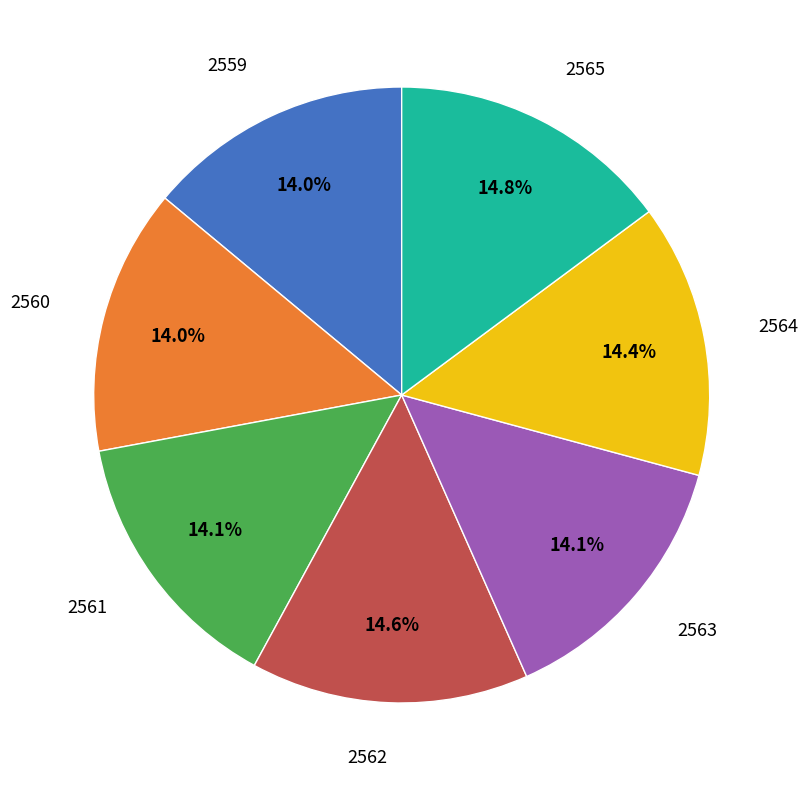

Is there a majority slice in this chart?

No